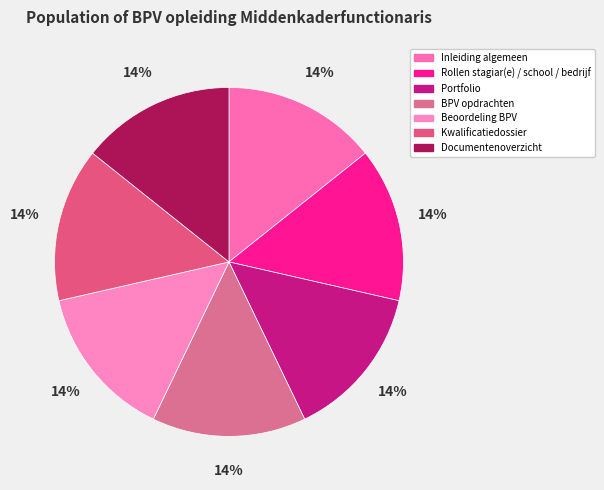

What is the largest slice in the pie chart?

Documentenoverzicht